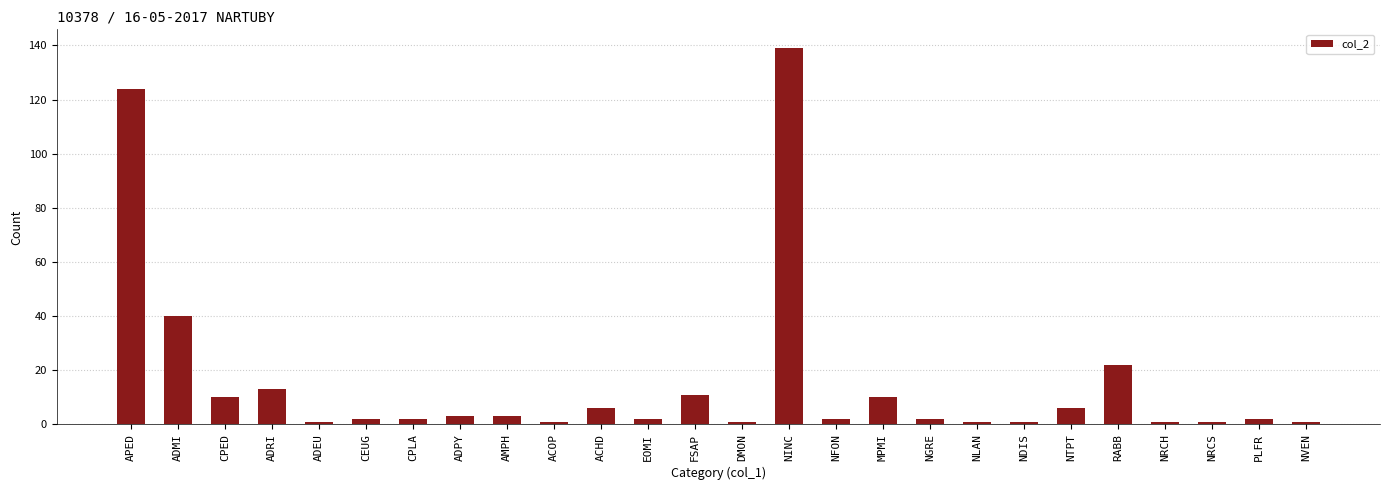

What is the value of the 4th bar from the left?

13